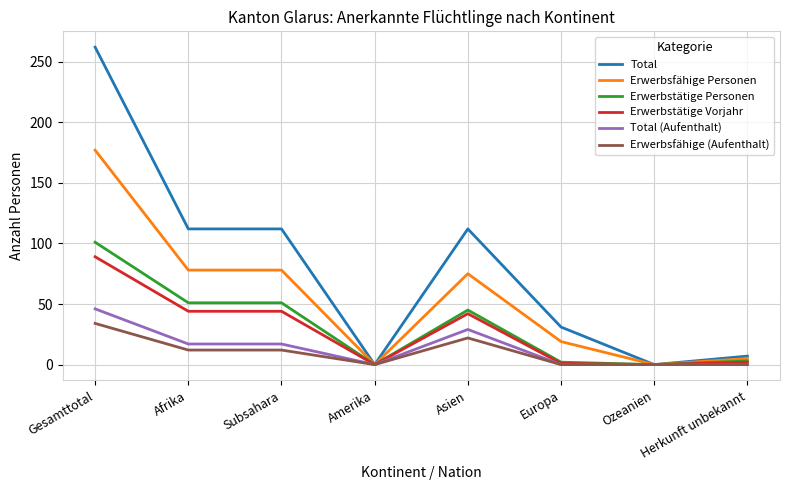

Which series changed the most between Europa and Ozeanien?

Total